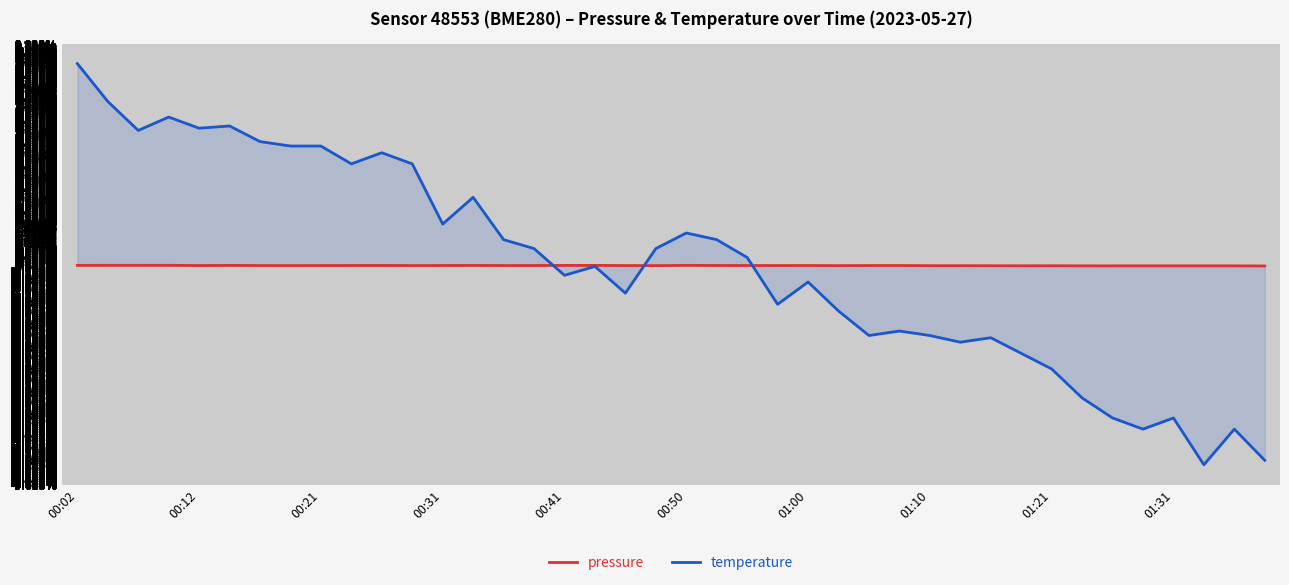

At which category does the chart reach its peak across all series?

00:02